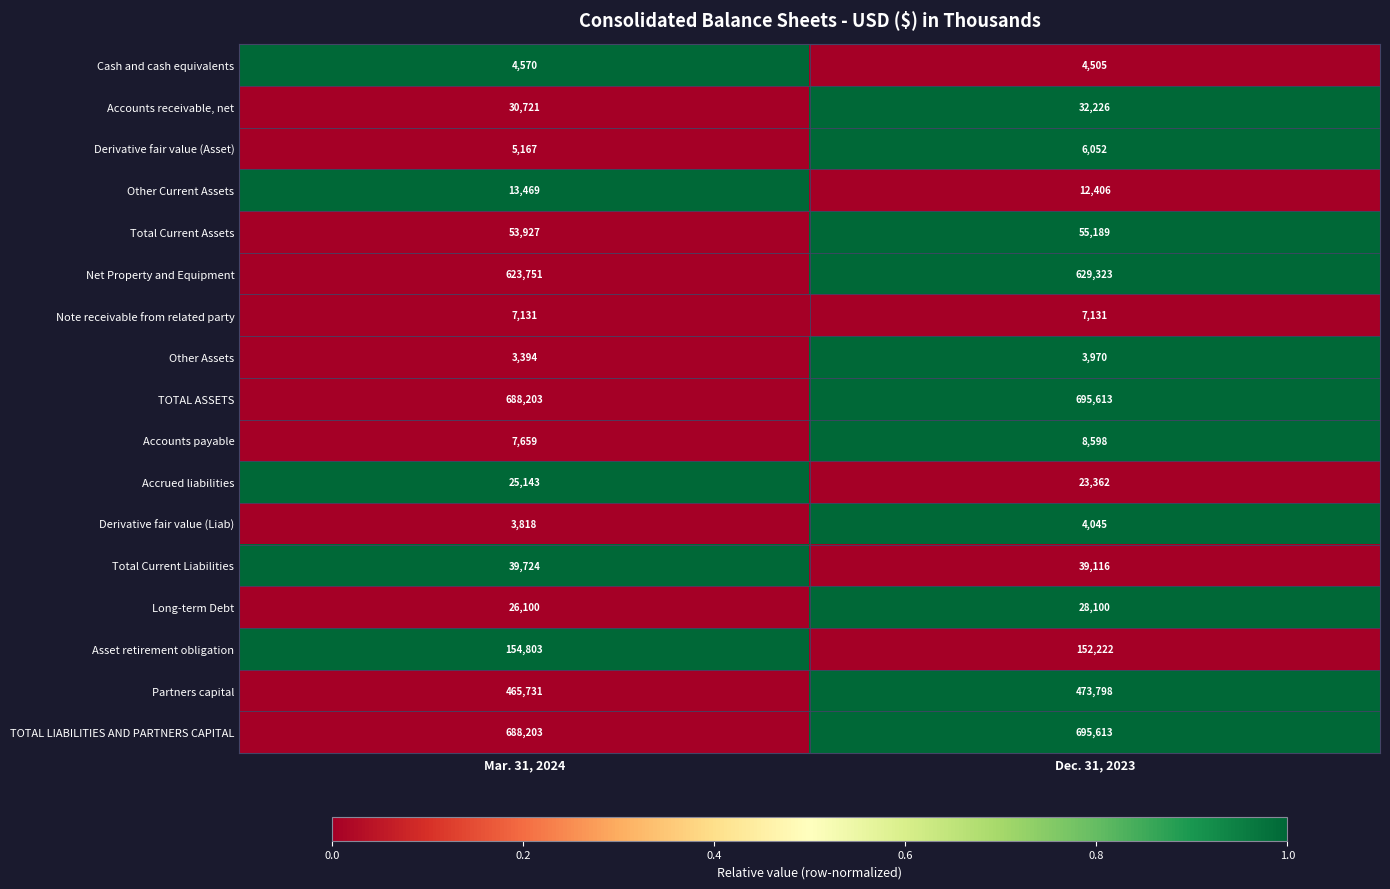

How many distinct data groups are displayed?

17